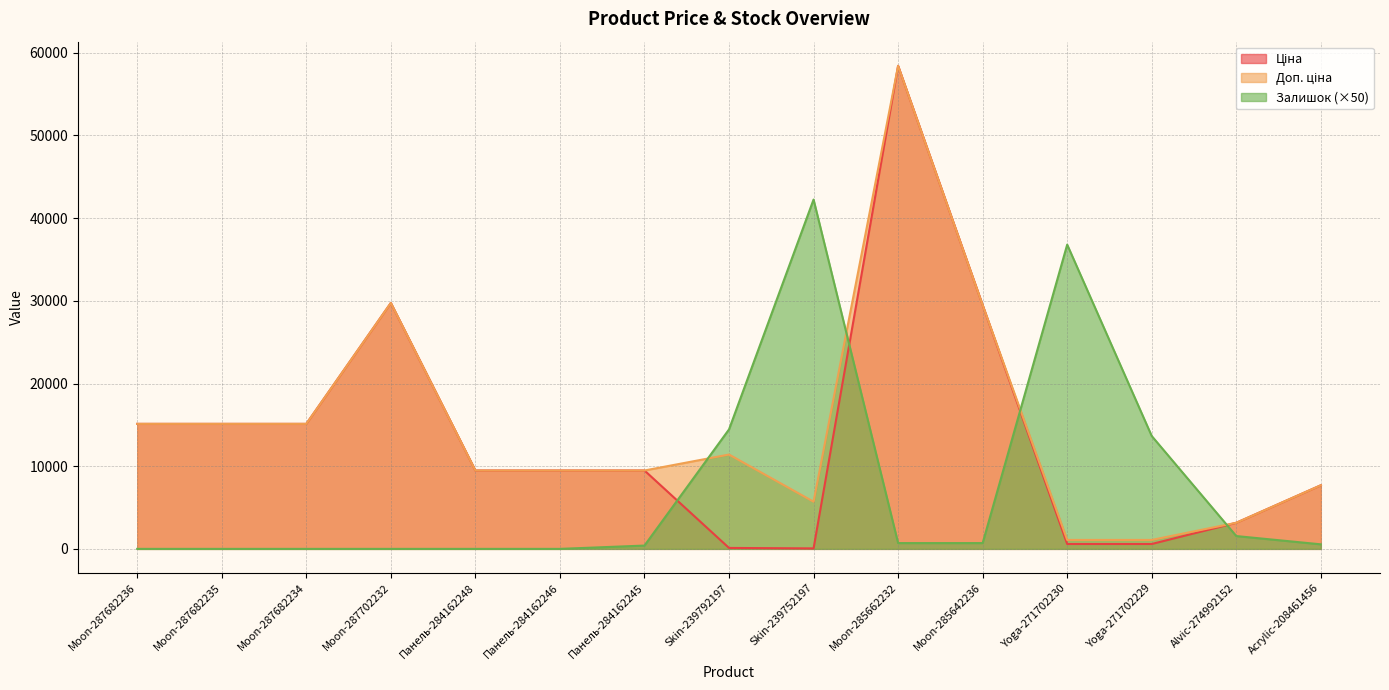

Does the chart display data point markers on the line(s)?

No